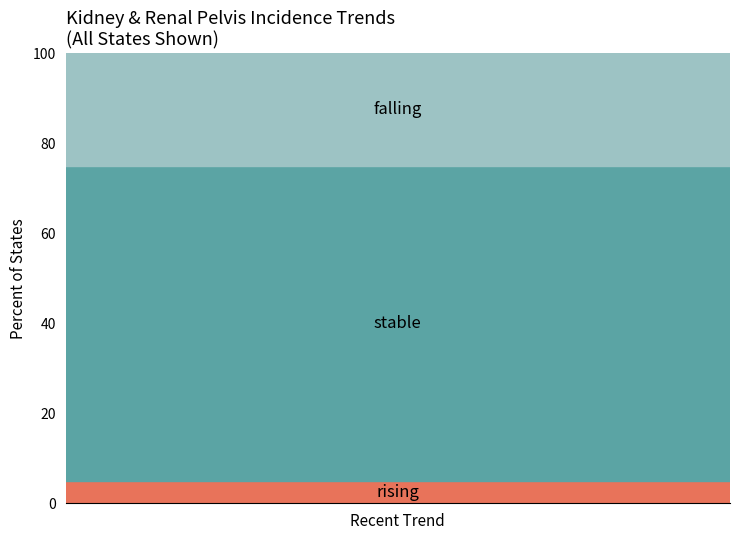

Count the rising values in the range 0 to 1.

20